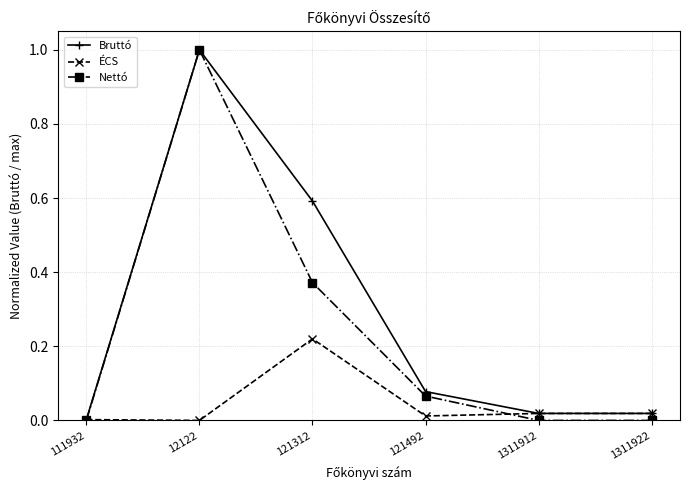

True or false: ÉCS has a value of 0.0 at 12122.

True